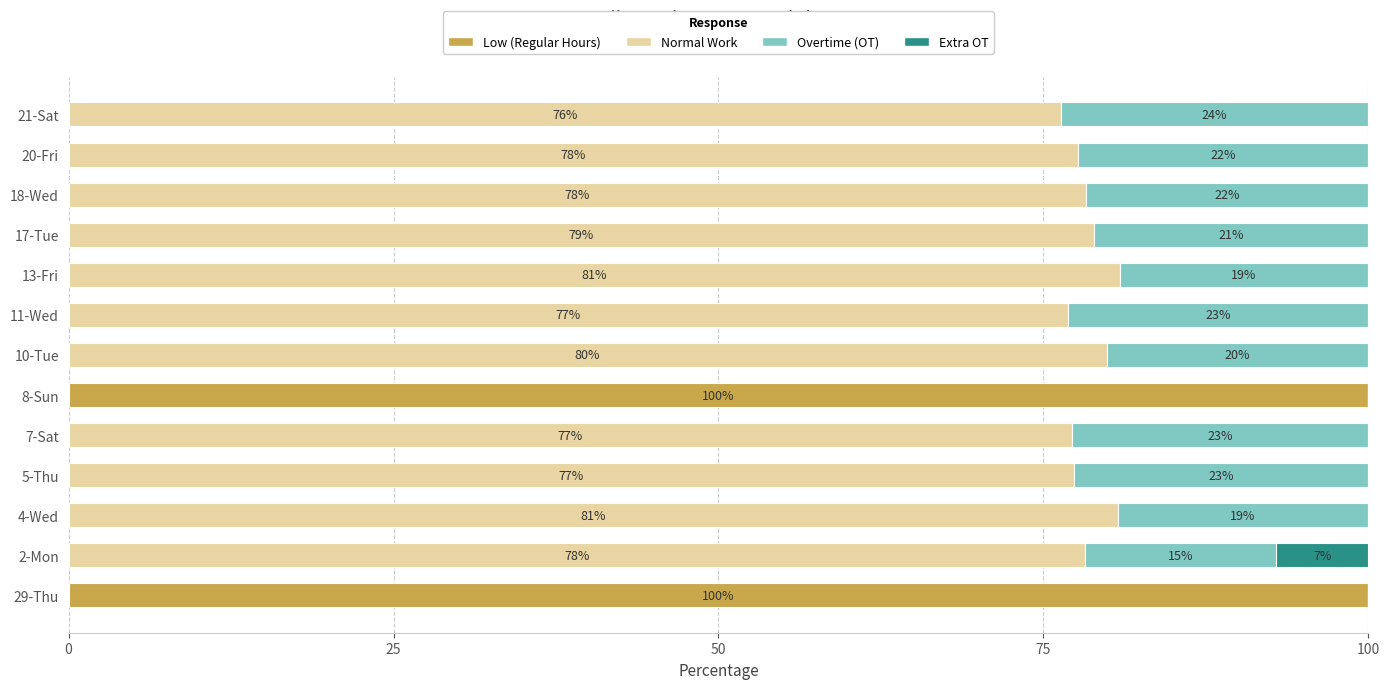

The Low (Regular Hours) series shows 0.0 at 21-Sat. True or false?

True